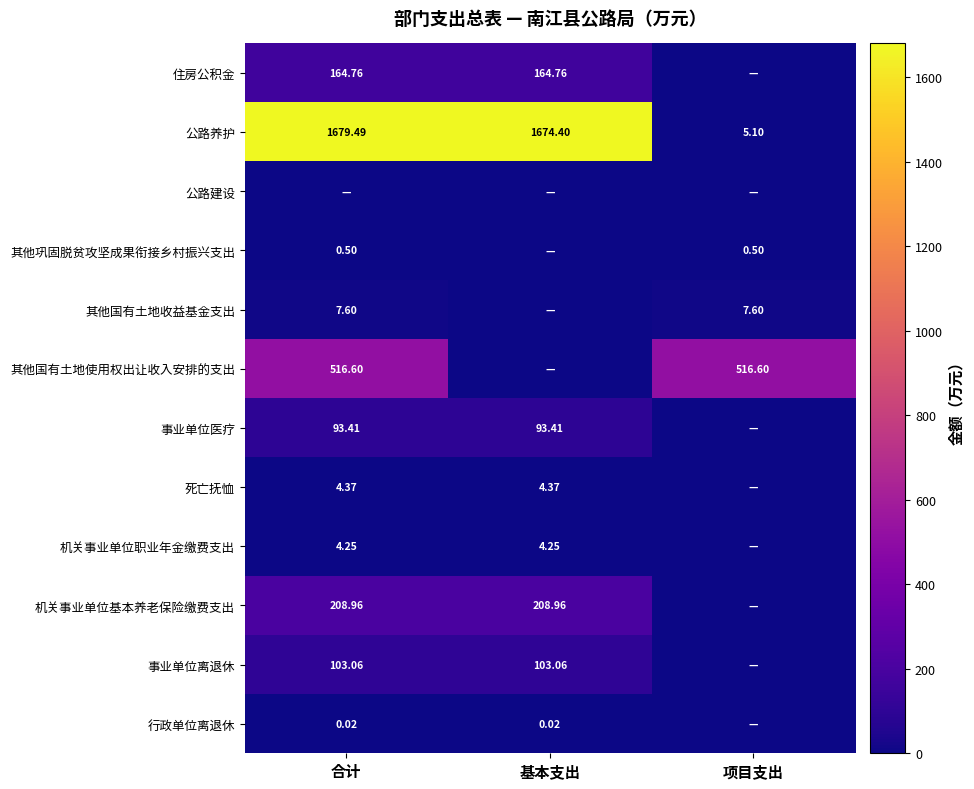

Is the value of 机关事业单位基本养老保险缴费支出 at 合计 greater than the value of 其他国有土地收益基金支出 at 合计?

Yes